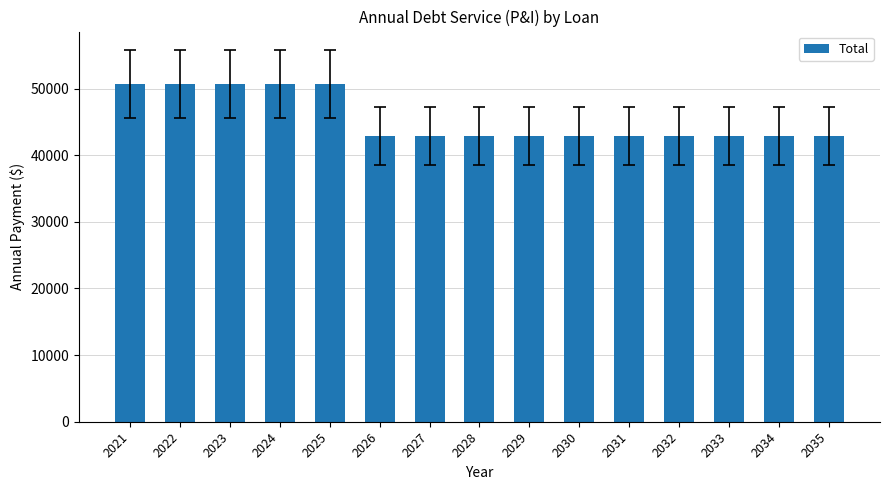

Is it true that the value at 2034 is 42896?

True